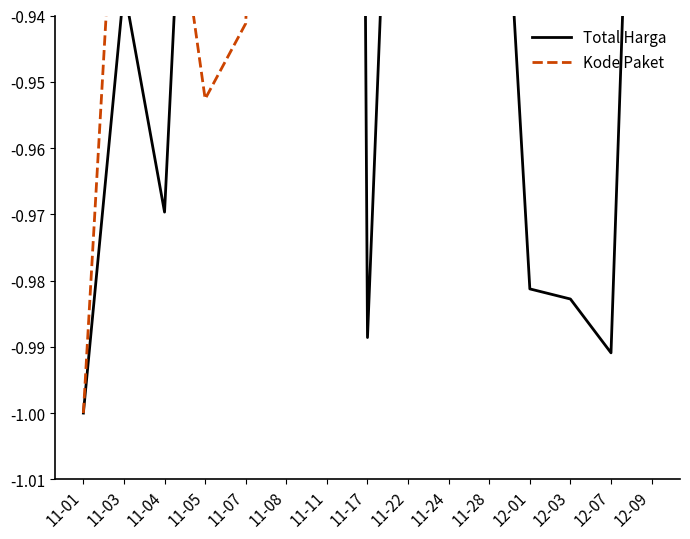

What is the difference between the maximum and minimum values in the Total Harga series?

1.0